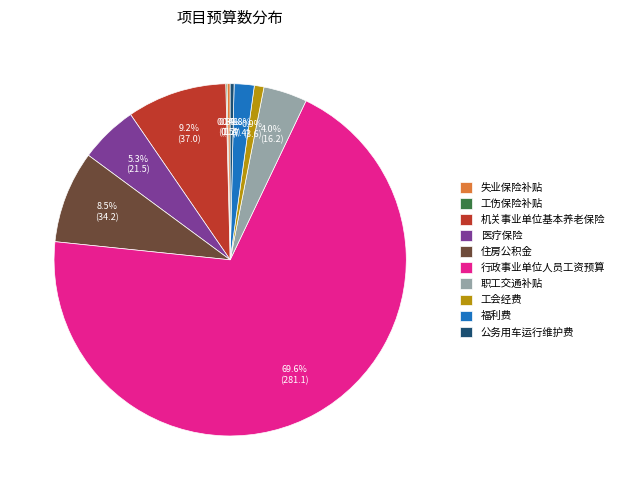

To the nearest percent, what is the difference between the largest and smallest slice percentages?

69%